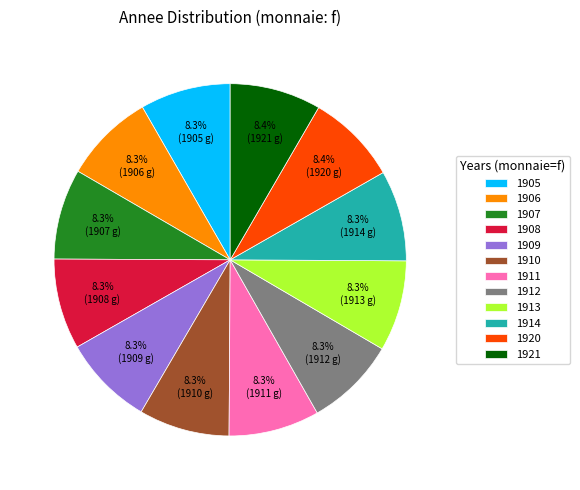

Does any single category account for the majority?

No